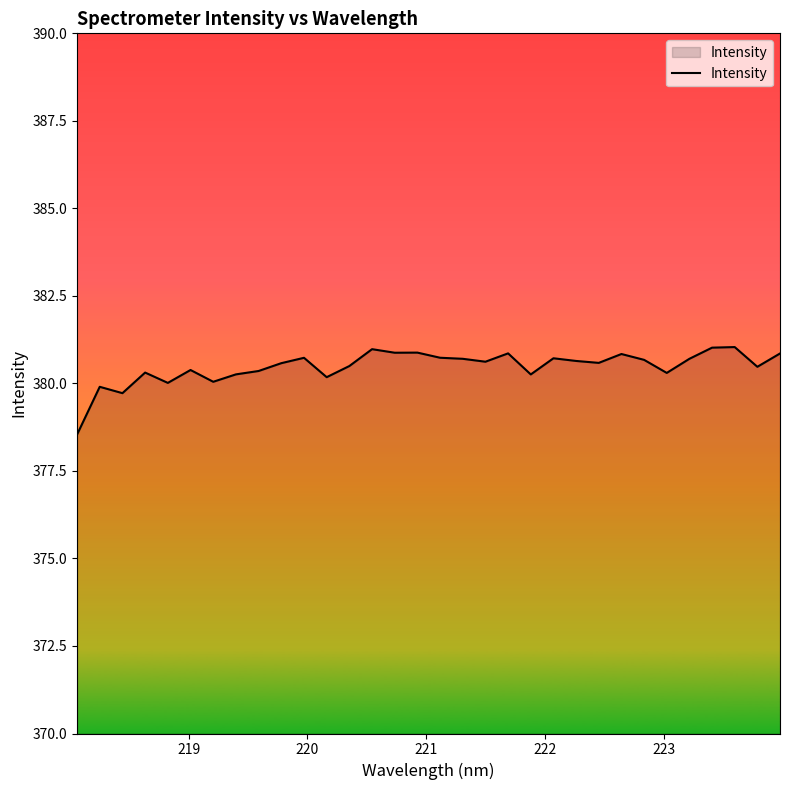

What is the difference between the maximum and minimum values?

2.5